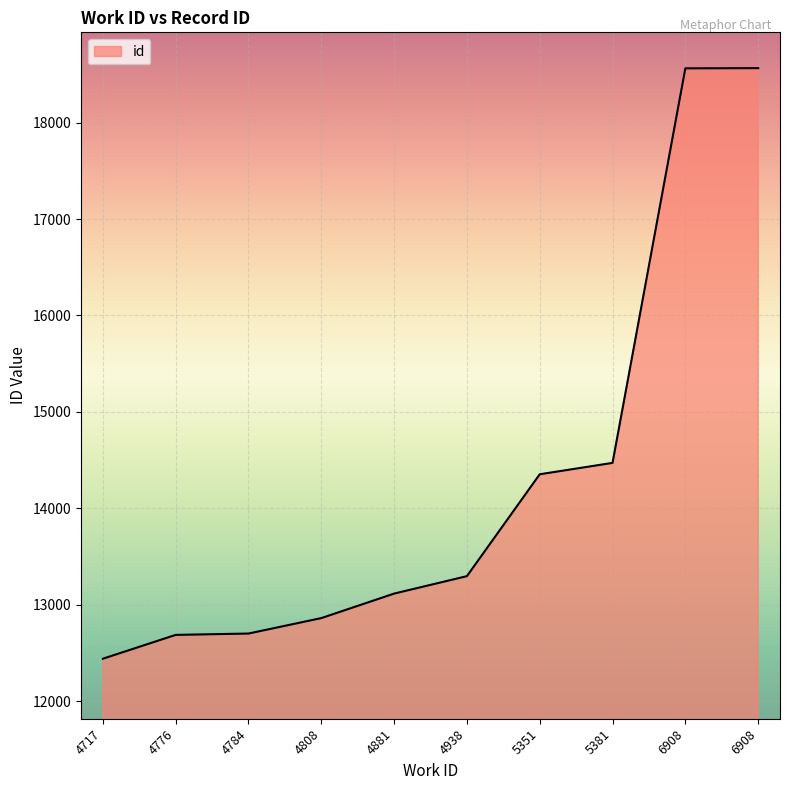

Does the chart display data point markers on the line(s)?

No